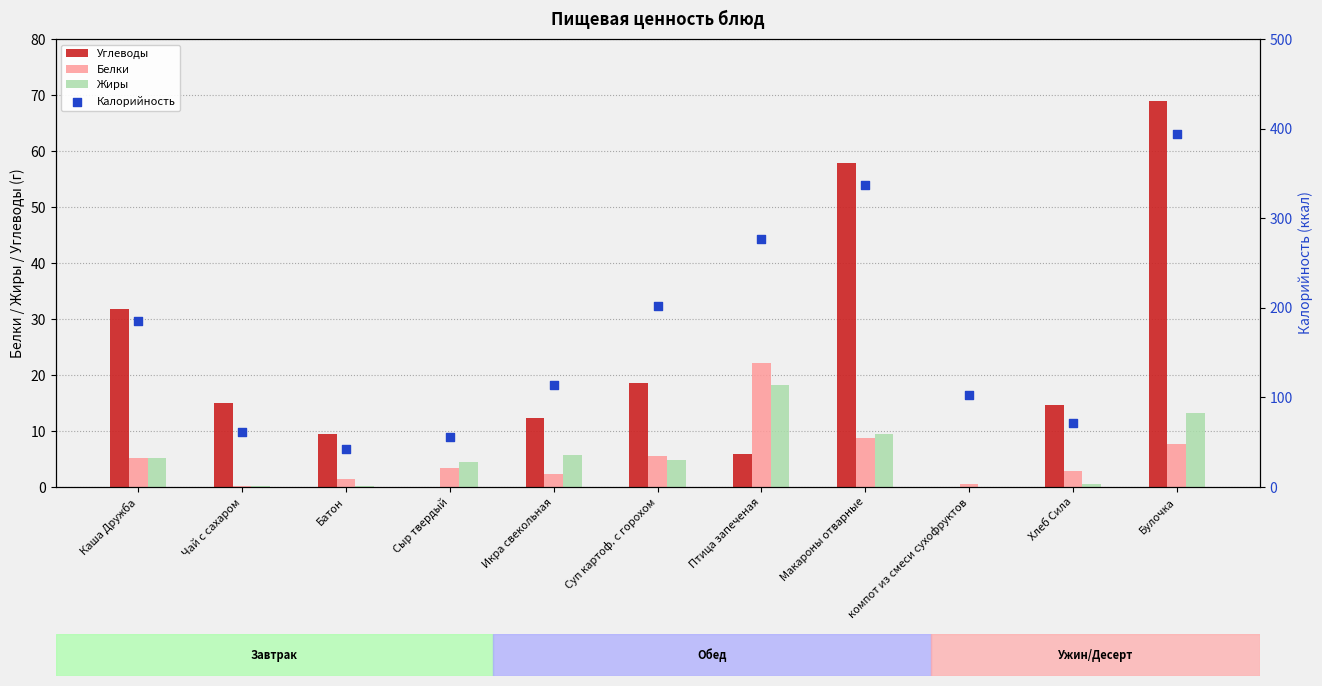

Which series has the largest total across all categories?

Калорийность